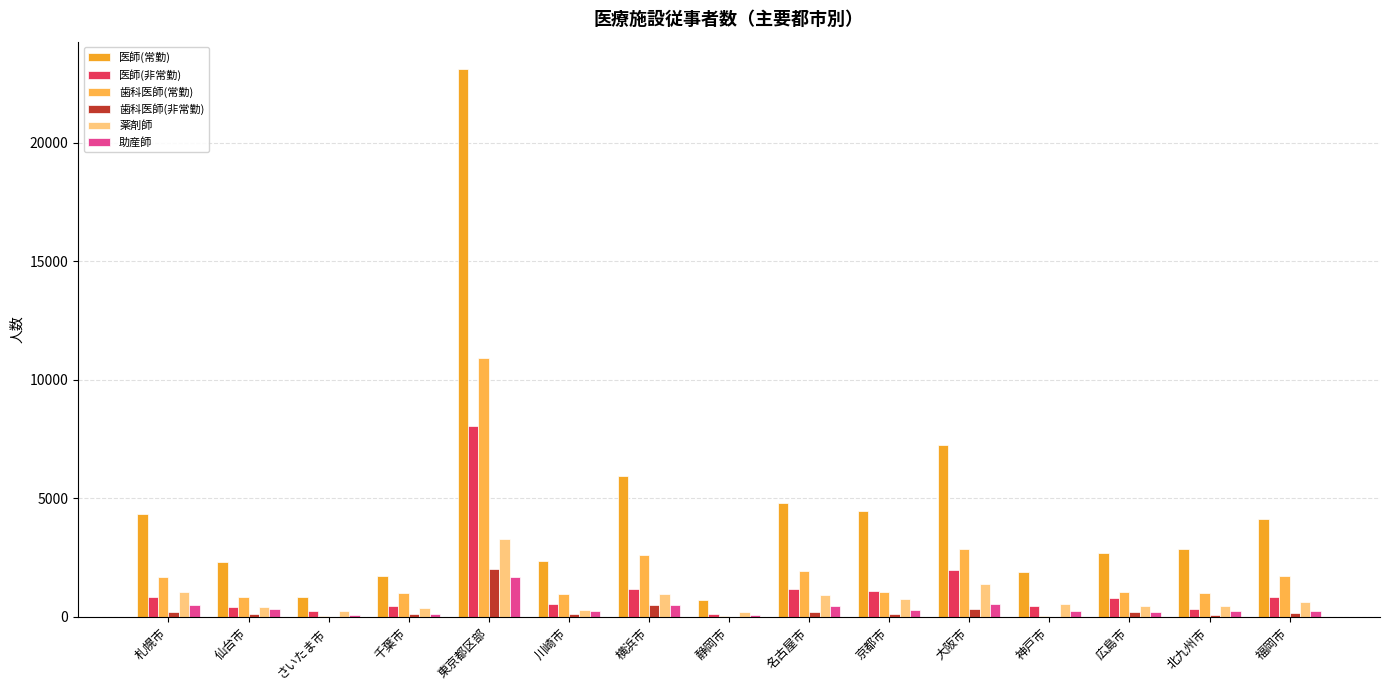

Reading right to left, extract all data points from this chart.

医師(常勤): 4118.0	2869.0	2696.0	1892.0	7250.0	4452.0	4809.0	702.0	5935.0	2357.0	23117.0	1709.0	856.0	2307.0	4348.0
医師(非常勤): 820.6	343.3	804.0	468.9	1959.8	1088.8	1177.5	108.0	1160.1	559.4	8035.8	466.7	239.5	419.8	837.1
歯科医師(常勤): 1723.0	993.0	1053.0	43.0	2849.0	1064.0	1921.0	17.0	2604.0	973.0	10907.0	1013.0	17.0	822.0	1683.0
歯科医師(非常勤): 148.8	72.9	220.7	15.3	335.7	136.8	193.2	5.9	513.0	129.1	2019.1	111.7	9.0	112.6	189.8
薬剤師: 638.2	445.9	460.6	533.4	1407.7	758.4	906.8	203.0	983.9	311.3	3276.2	355.6	236.2	416.3	1069.8
助産師: 248.6	236.4	197.7	245.0	563.6	304.5	453.0	94.9	500.2	229.9	1700.1	136.1	95.3	321.6	514.8